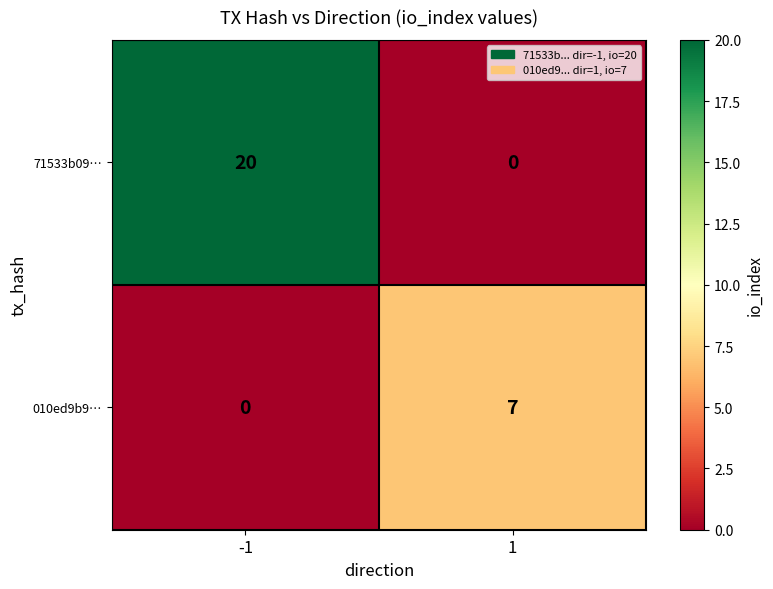

What is the maximum value shown in the chart?

20